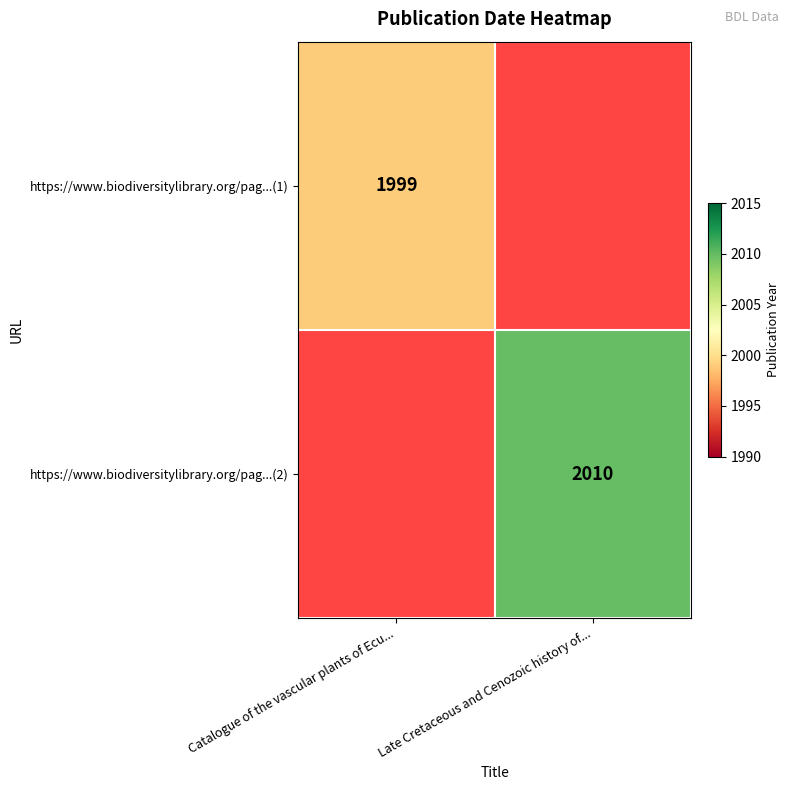

True or false: https://www.biodiversitylibrary.org/pag...(2) has a value of 2916.4 at Late Cretaceous and Cenozoic history of....

False